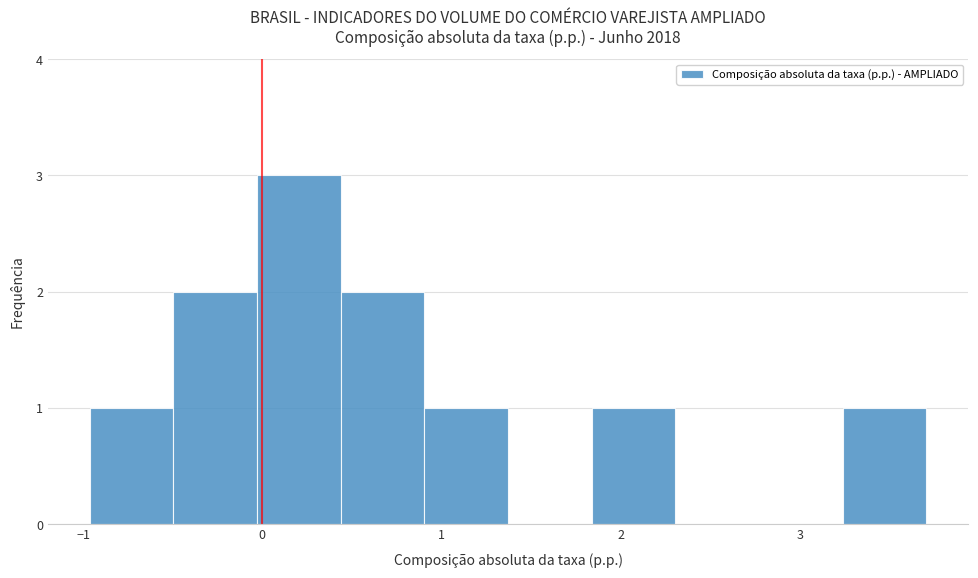

Which range on the x-axis has the tallest bar?

0.0 to 0.4